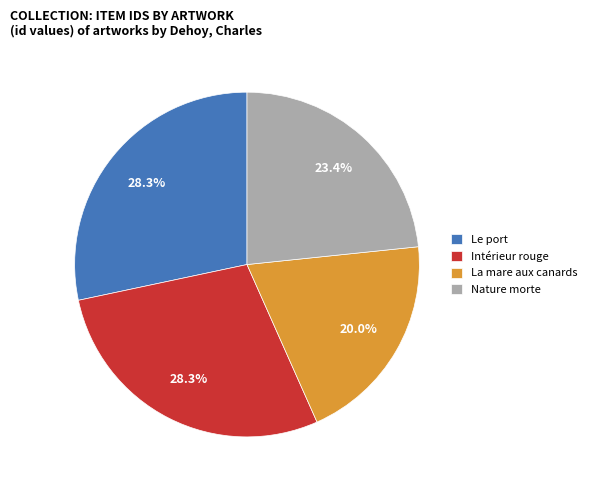

What is the total percentage of Intérieur rouge and Nature morte?

51.7%